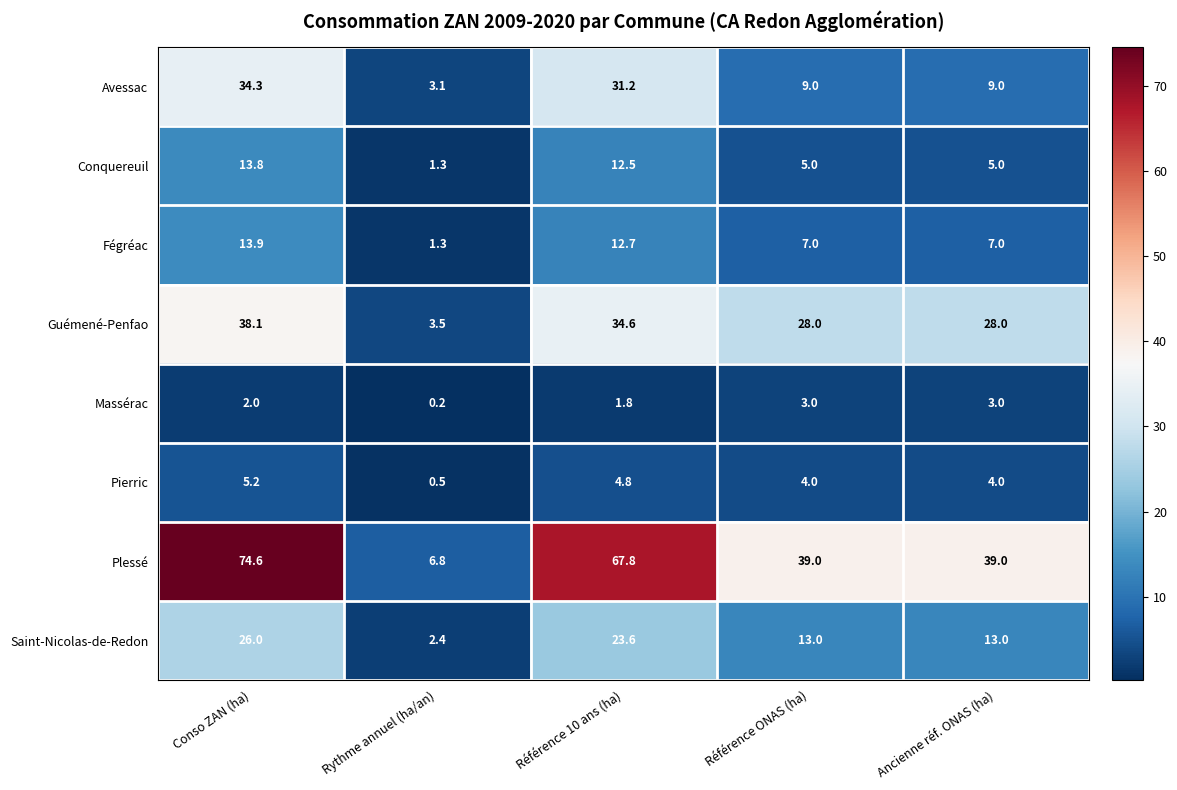

True or false: Conquereuil has a value of 1.3 at Rythme annuel (ha/an).

True